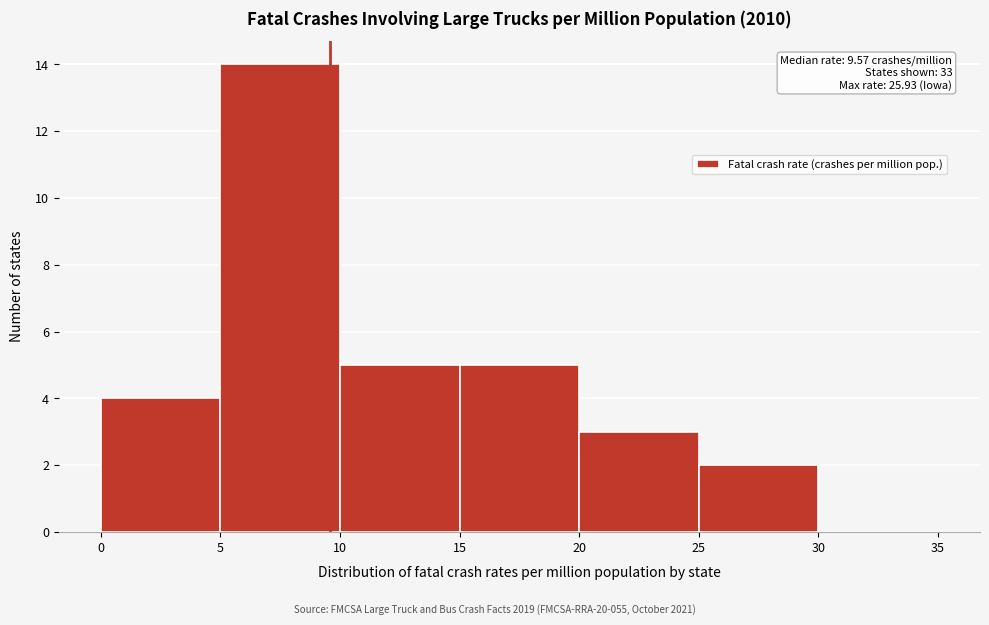

Over which range of the x-axis is the bar tallest?

5 to 10